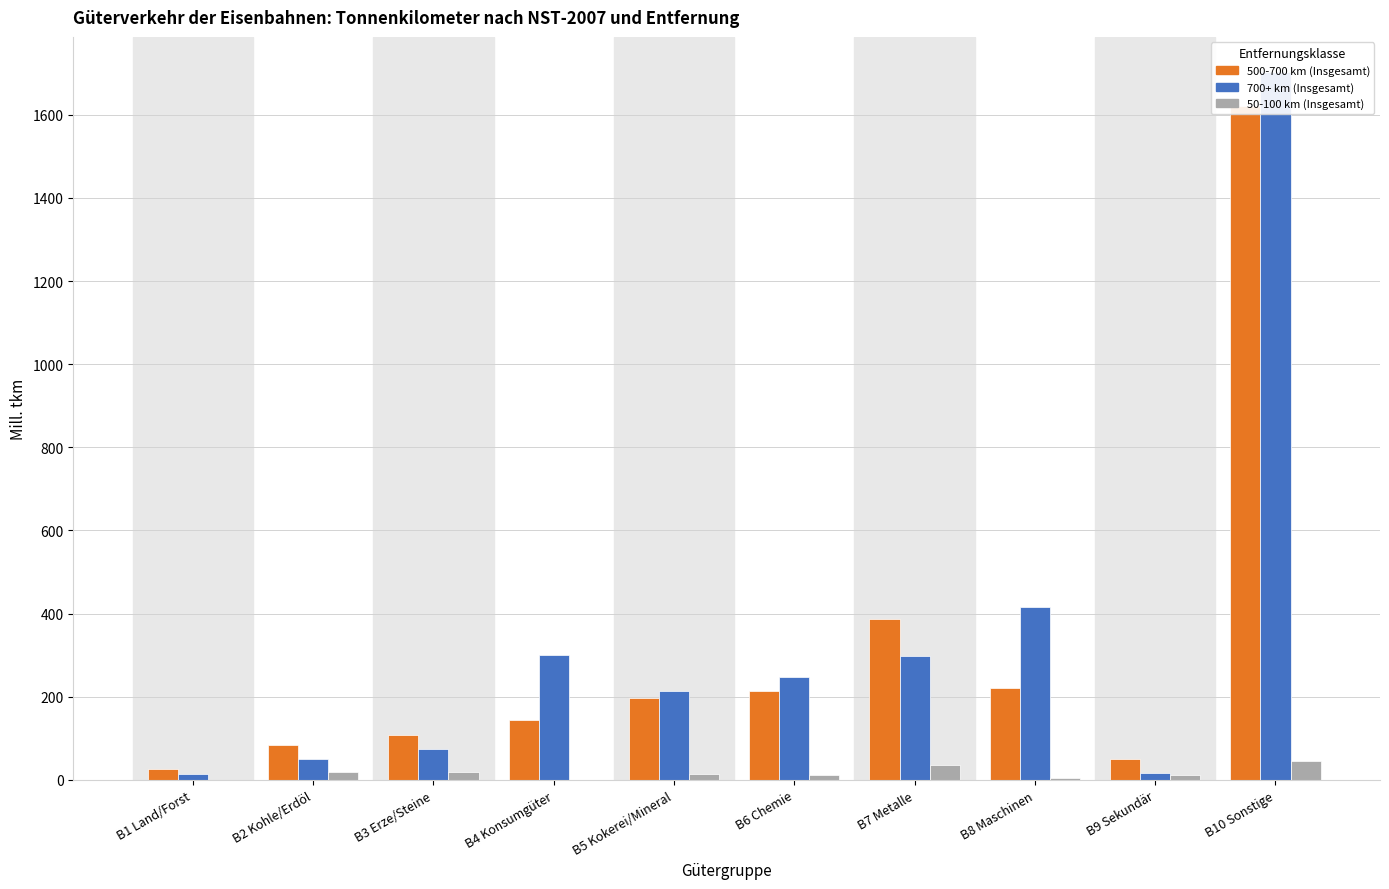

Rank the series by their maximum value, from lowest to highest.

50-100 km (Insgesamt), 500-700 km (Insgesamt), 700+ km (Insgesamt)